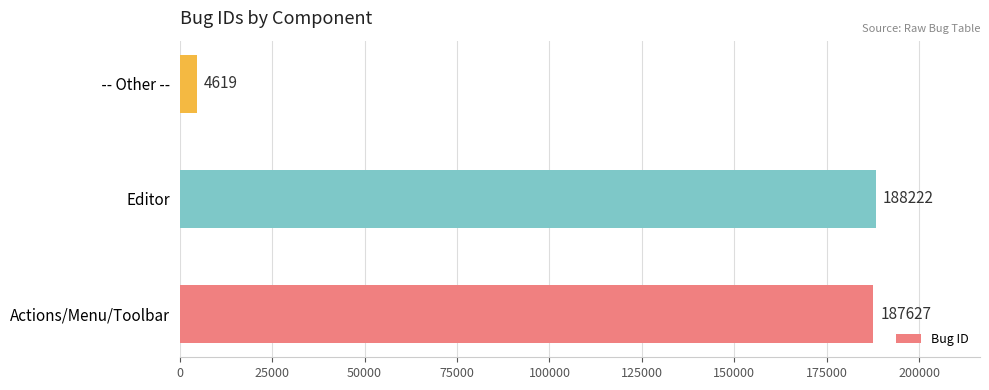

Which category has the lowest value across all series?

 -- Other --